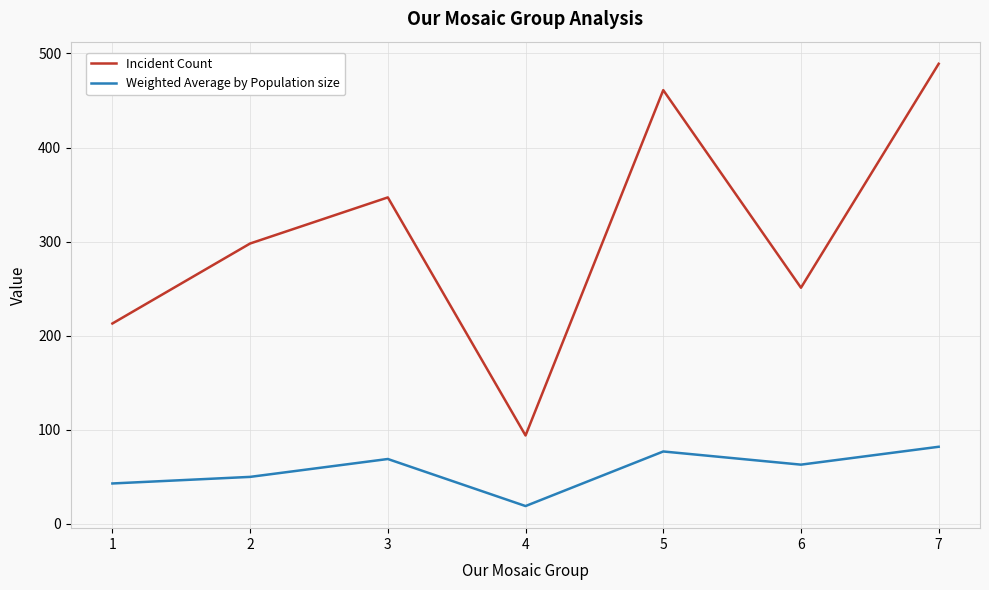

Rank the series at 5 from lowest to highest value.

Weighted Average by Population size, Incident Count